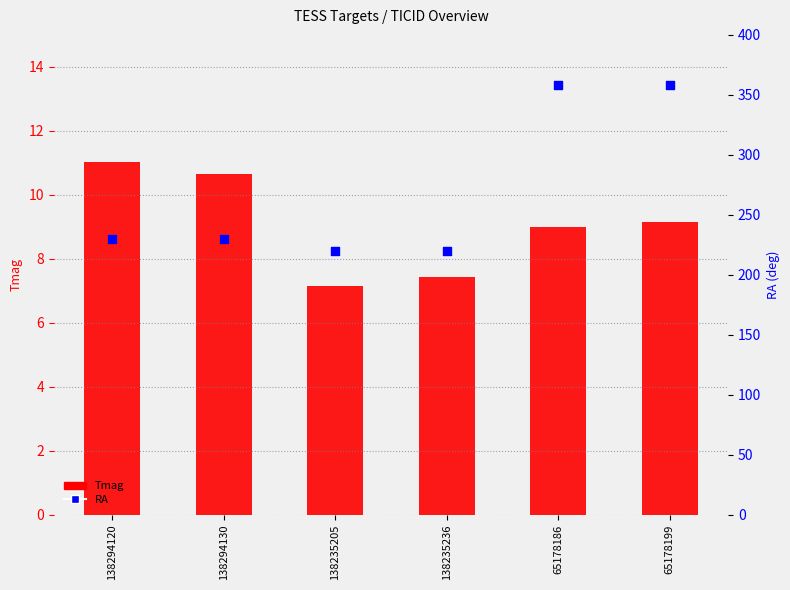

At how many categories does at least one series exceed 156?

6